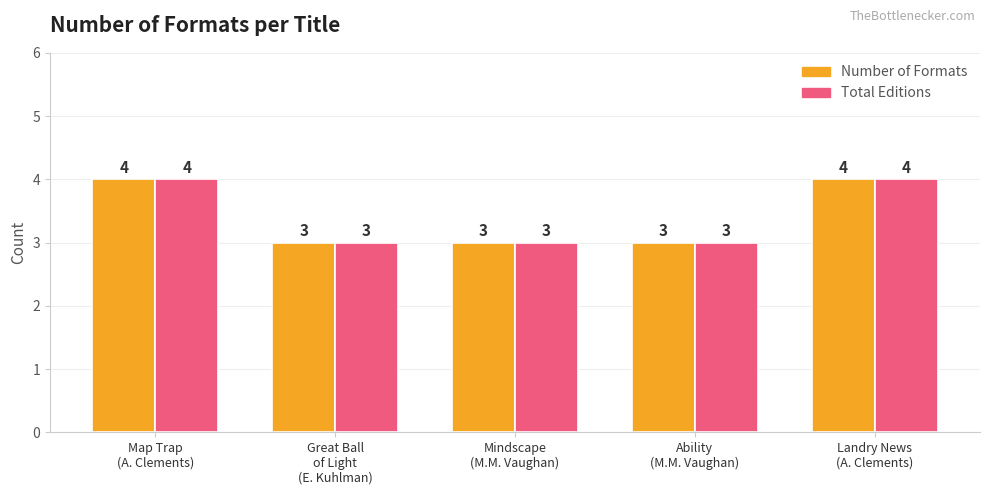

What is the sum of all Number of Formats values?

17